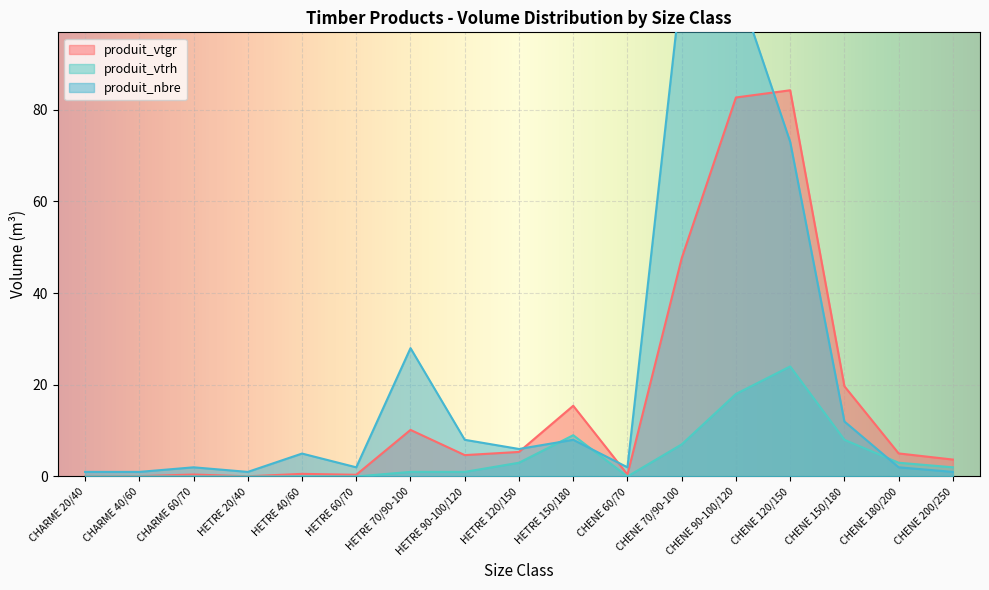

The produit_vtgr series shows 16.6 at HETRE 70/90-100. True or false?

False